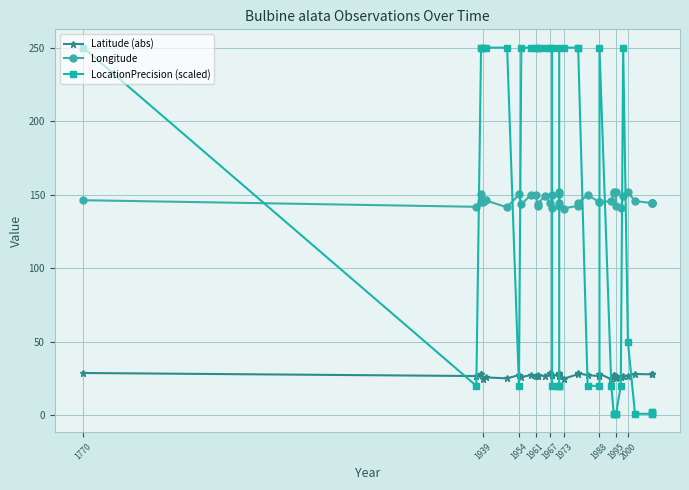

What is the difference between the second highest and second lowest values in the Longitude series?

10.5